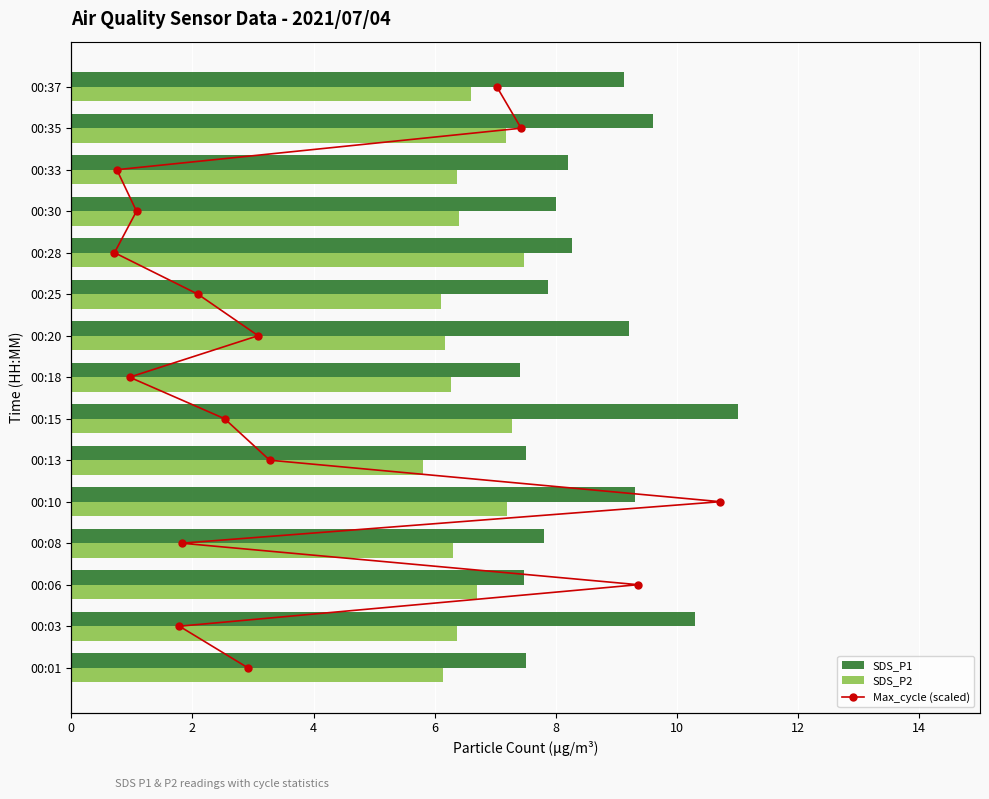

What is the difference between the SDS_P1 values at 00:37 and 00:35?

0.5